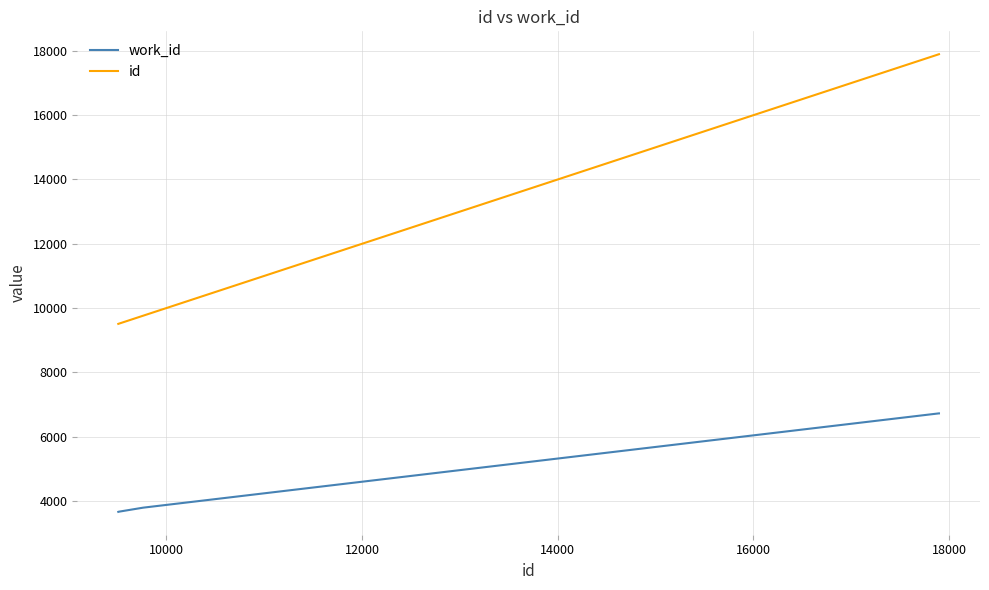

What is the sum of all work_id values?

35579